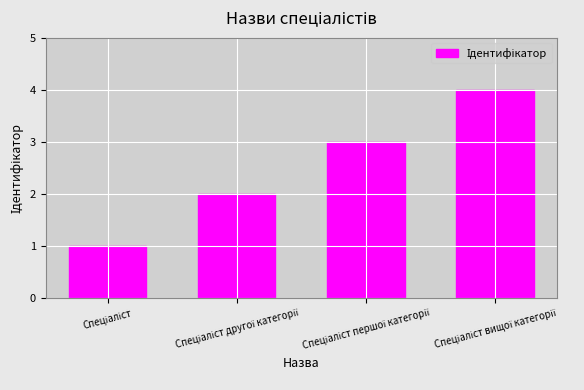

What is the difference between the maximum and minimum values?

3